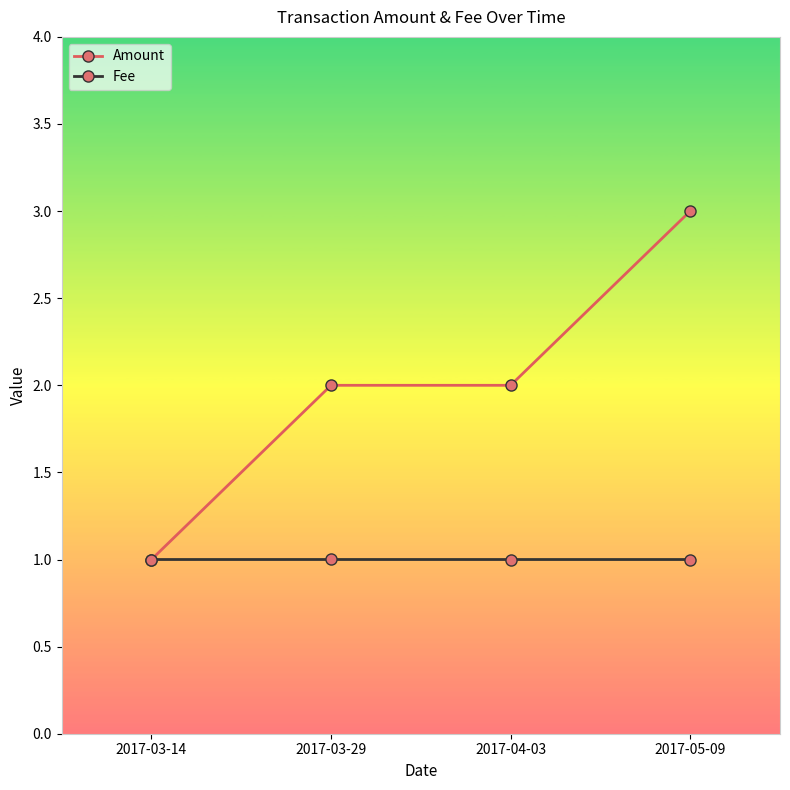

What is the sum of all Amount values?

8.0